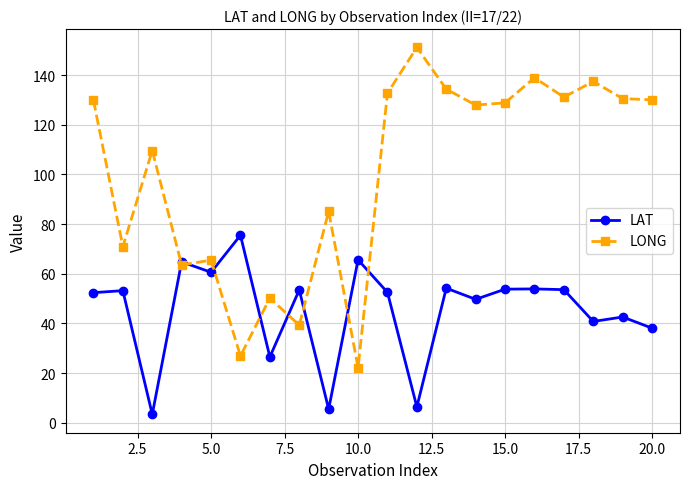

List the series in order of their overall mean, highest first.

LONG, LAT